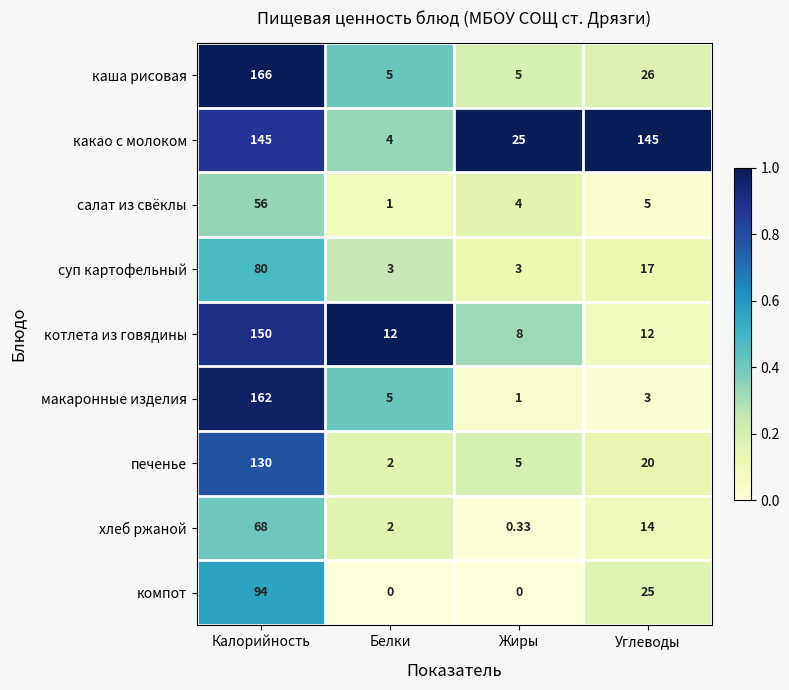

Which category has the lowest value in the печенье series?

Белки